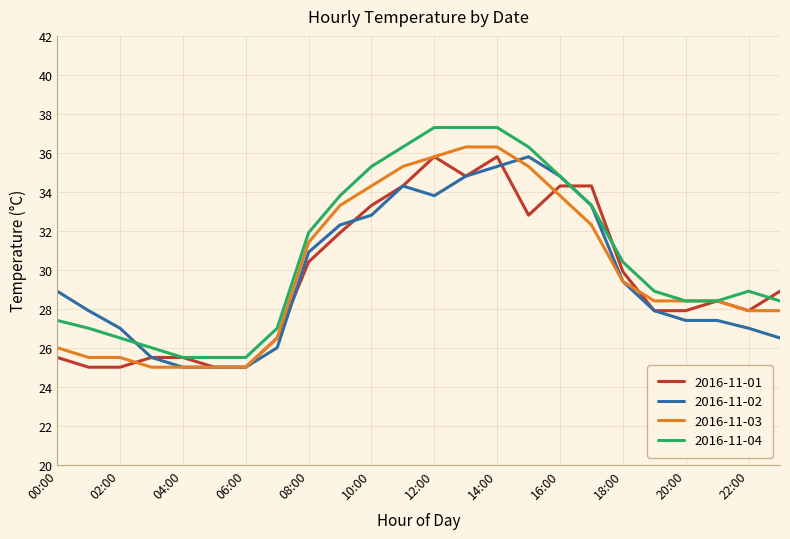

How many lines are shown in the chart?

4